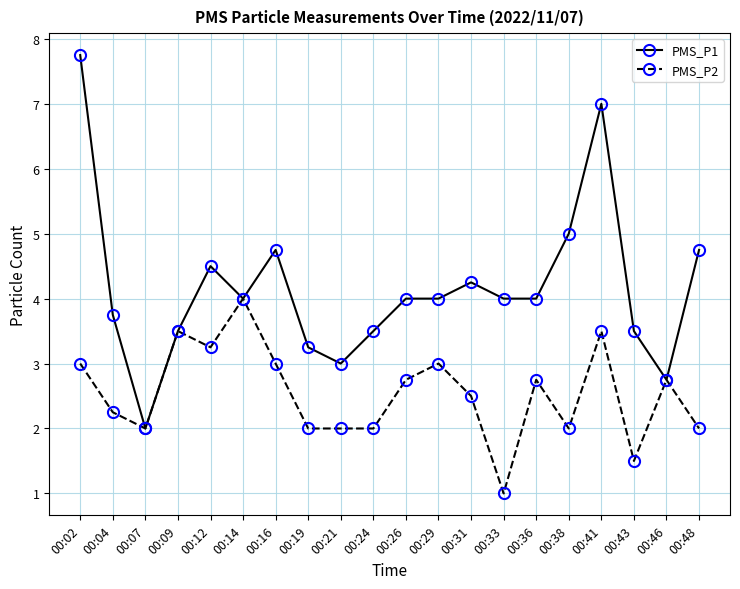

What is the difference between the PMS_P2 values at 00:02 and 00:41?

0.5